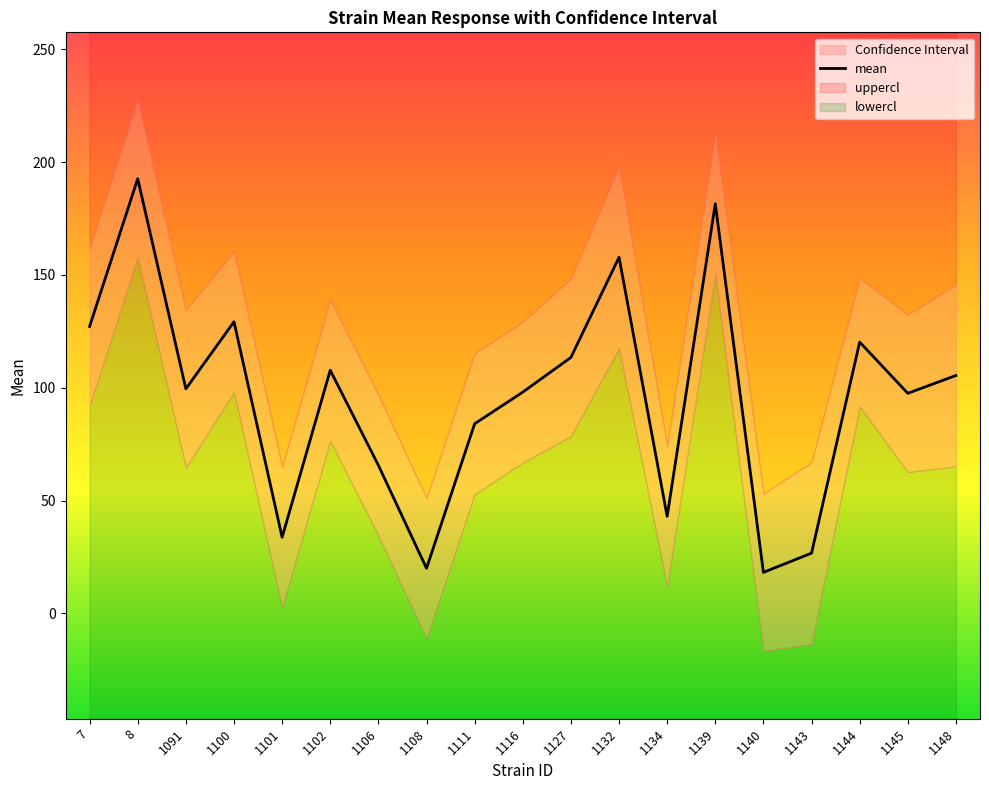

Is it true that lowercl equals 196.1 at 1132?

False